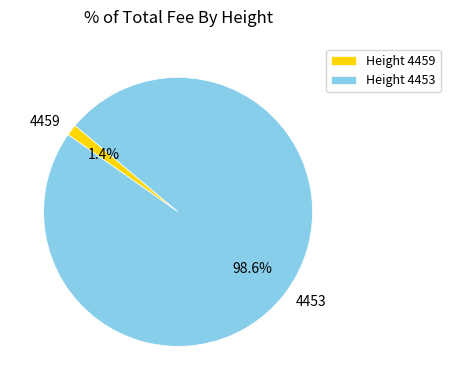

What is the total percentage of 4453 and 4459?

100.0%